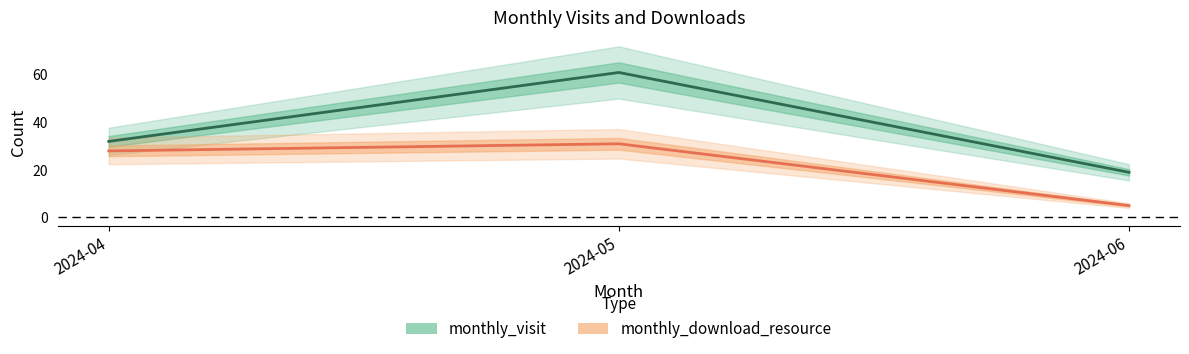

Between 2024-05 and 2024-04, which is larger?

2024-05